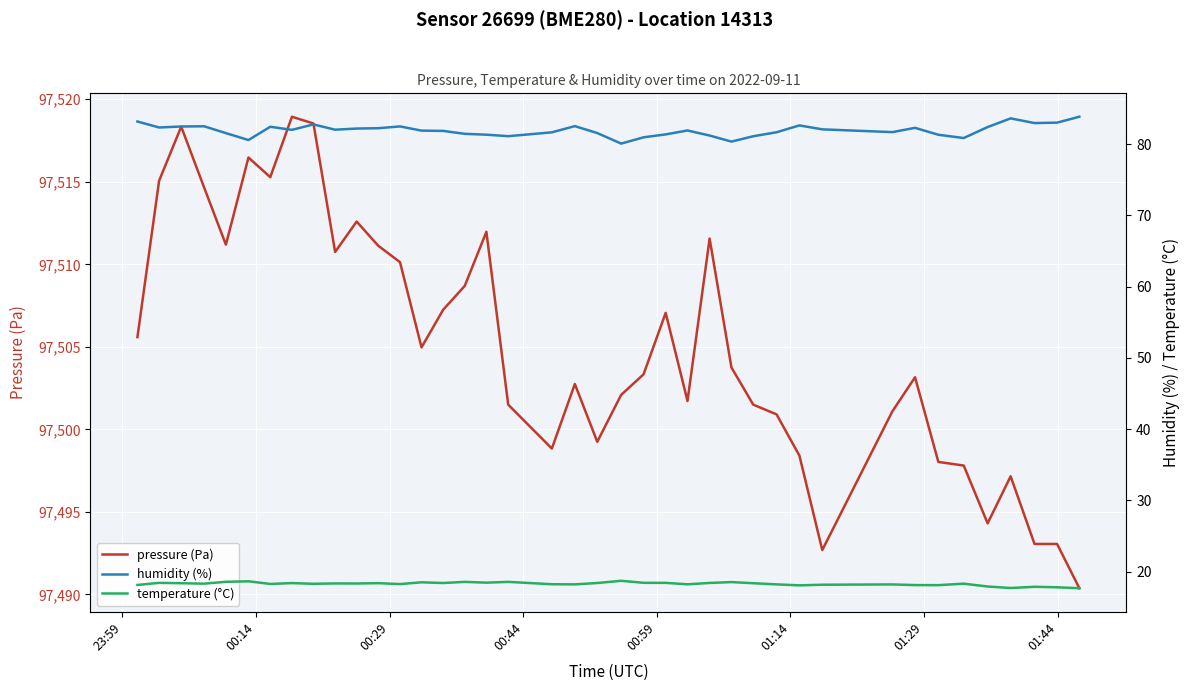

True or false: temperature (°C) and humidity (%) intersect in this chart.

False